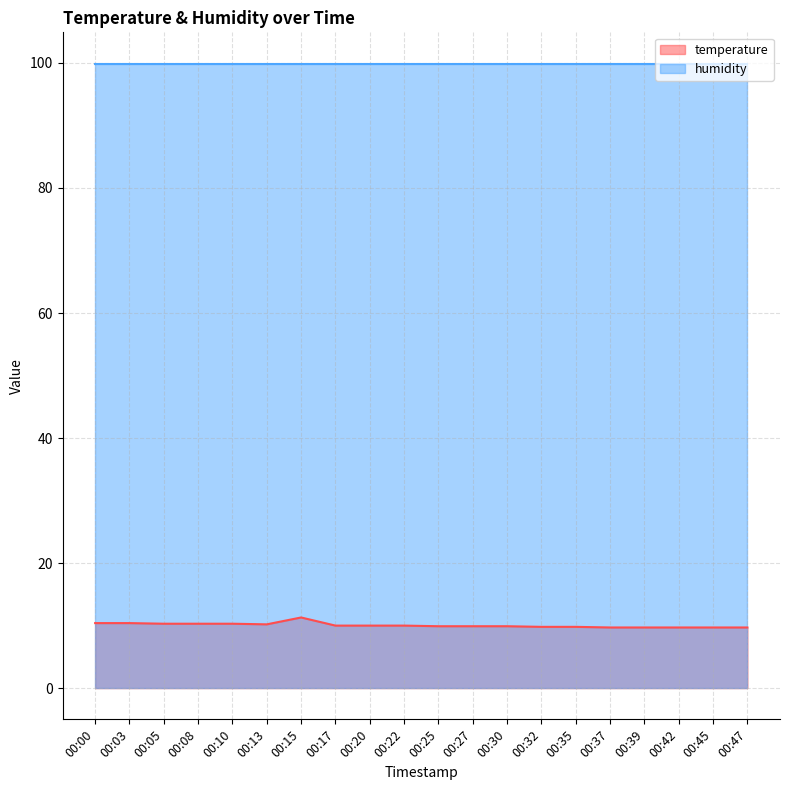

True or false: the data shows 9.9 at 00:25.

True